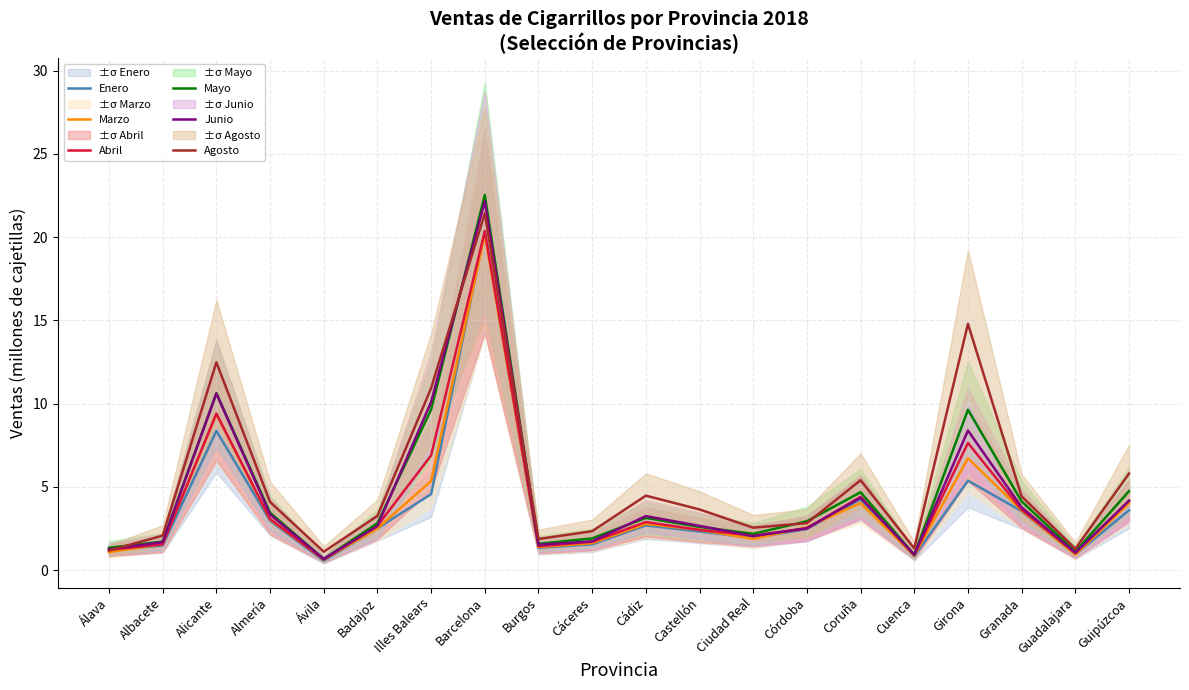

Count the number of data series in this chart.

6